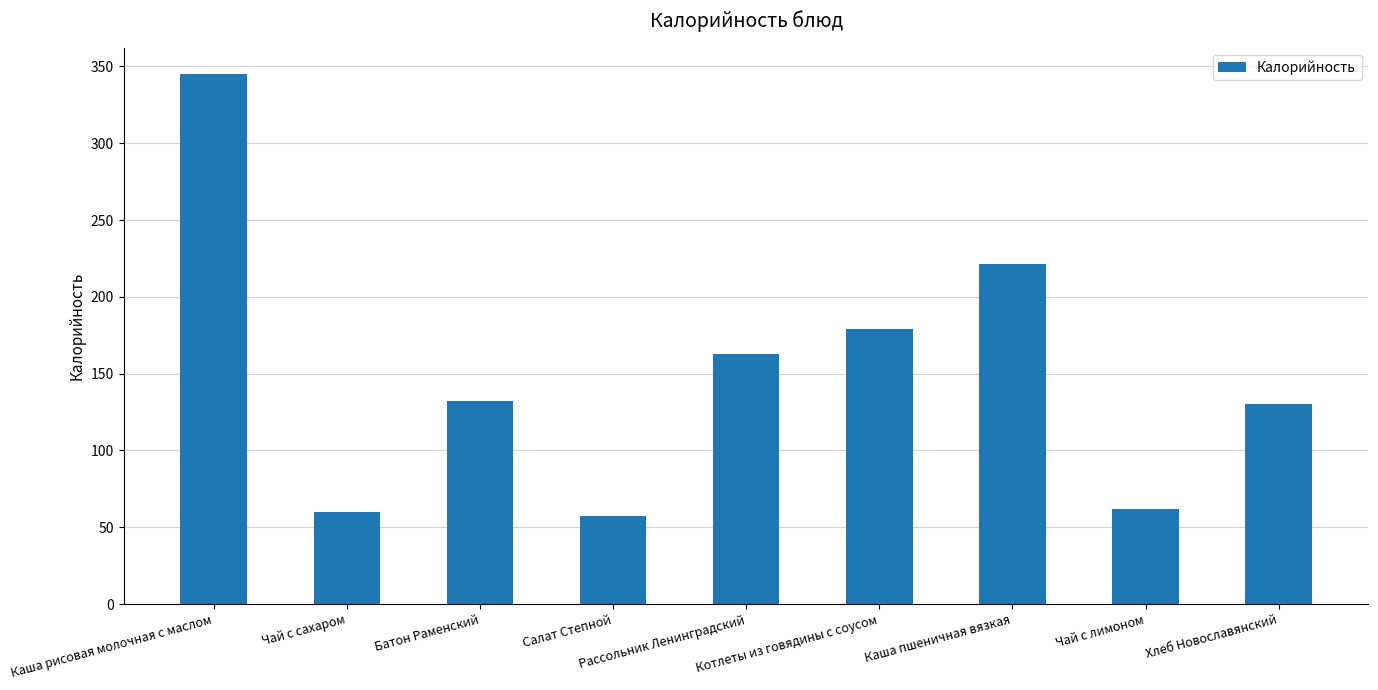

What is the change in value from Чай с сахаром to Батон Раменский?

+72.5